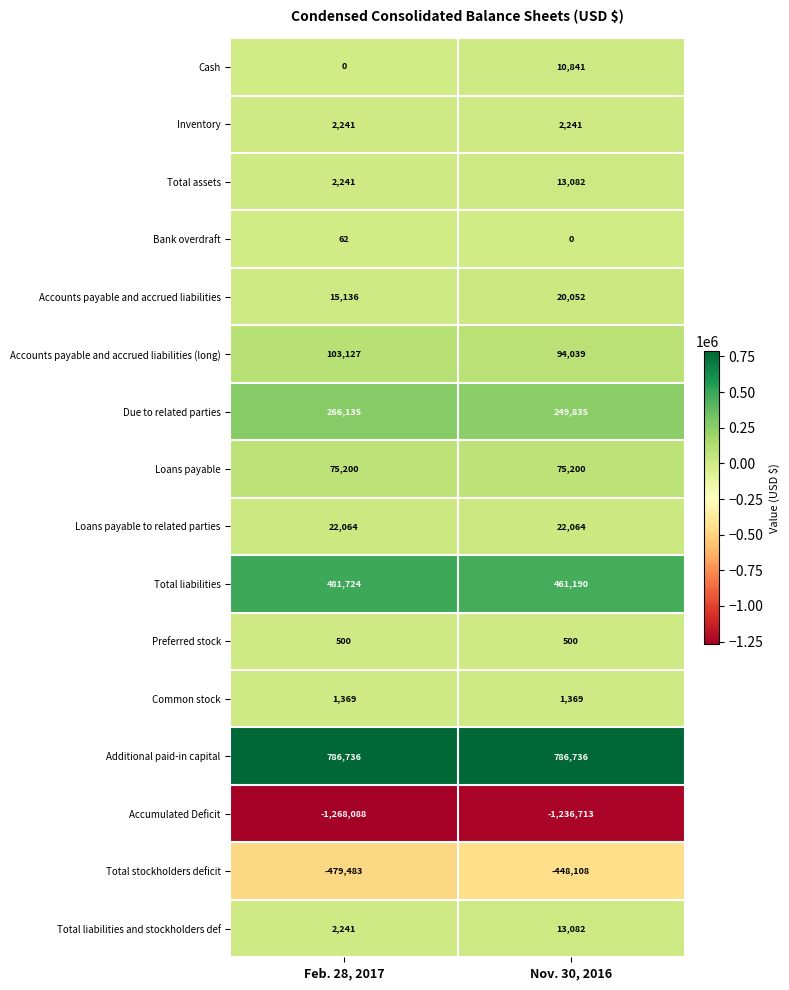

Where is Accounts payable and accrued liabilities nearest to the value 17594?

Feb. 28, 2017